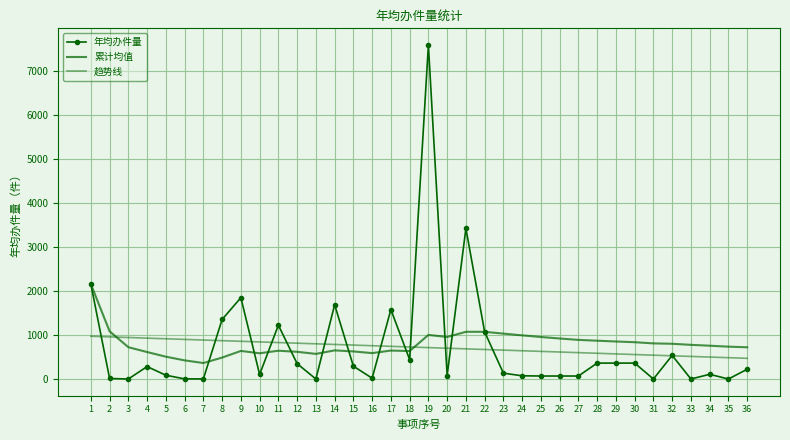

How many interior local valleys does the 年均办件量 series have?

10